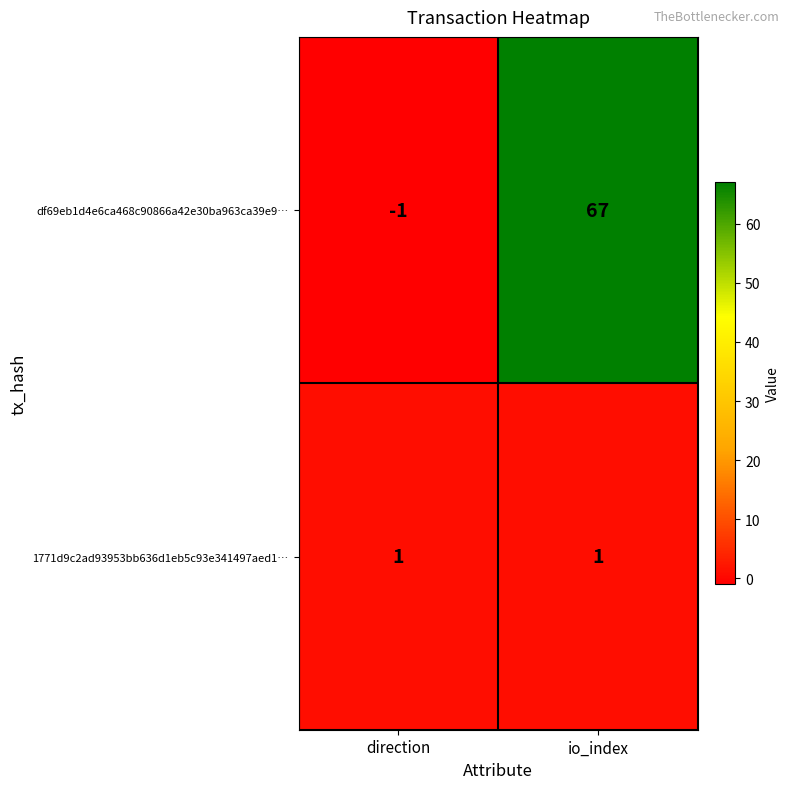

The value of 1771d9c2ad93953bb636d1eb5c93e341497aed1… at direction is 2. True or false?

False